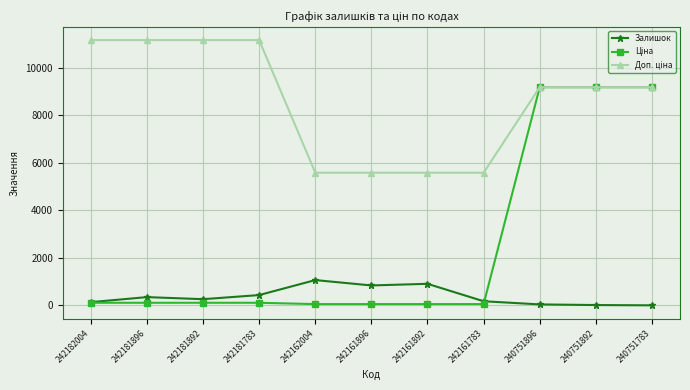

True or false: Залишок has more than 1 interior local peaks.

True